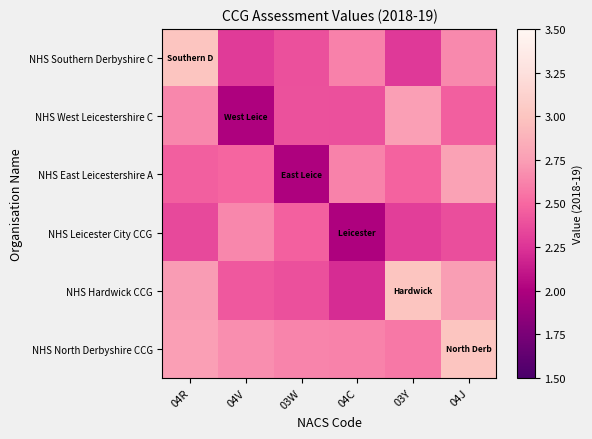

How many data points does each series have?

6